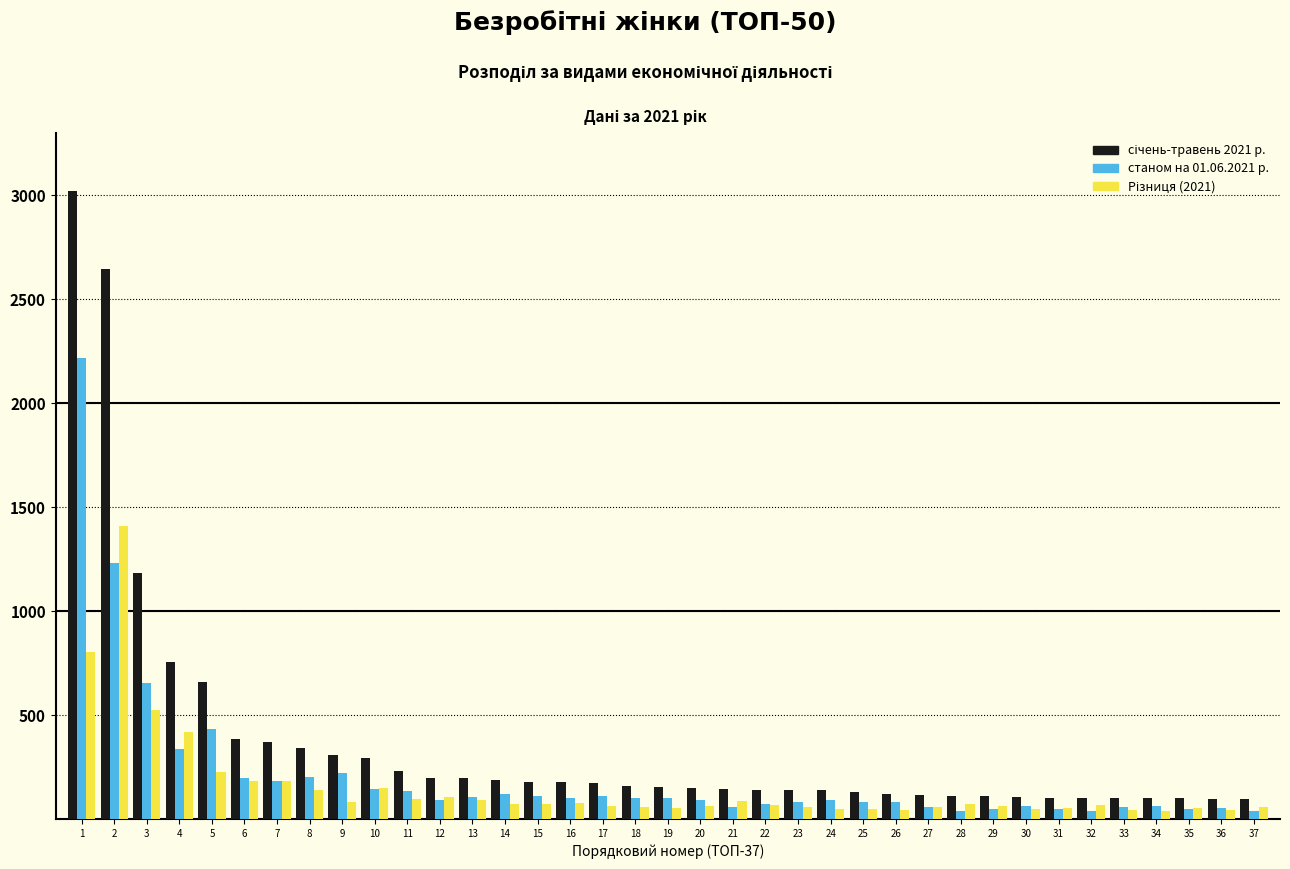

What is the greatest value displayed?

3020